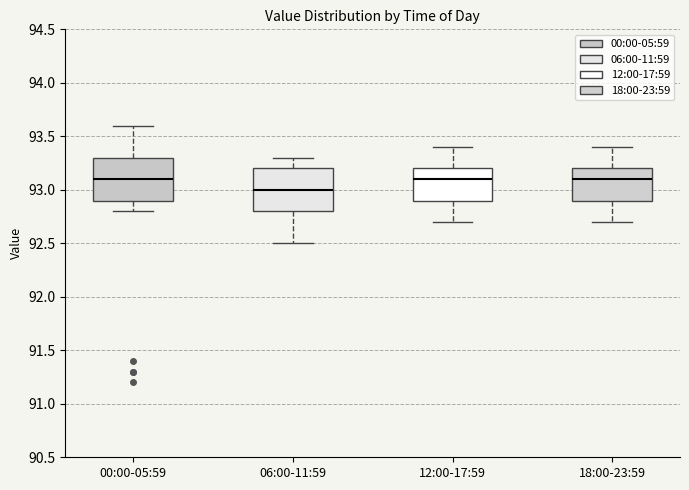

Reading left to right, transcribe this box plot: for each box, give where its median line is, the range the box spans, and where its two whiskers end, as read against the y-axis. The values are not printed on the chart, so give them approximately, as read against the axis.

00:00-05:59: median 93.1, box 92.9 to 93.3, whiskers 92.8 to 93.6
06:00-11:59: median 93.0, box 92.8 to 93.2, whiskers 92.5 to 93.3
12:00-17:59: median 93.1, box 92.9 to 93.2, whiskers 92.7 to 93.4
18:00-23:59: median 93.1, box 92.9 to 93.2, whiskers 92.7 to 93.4